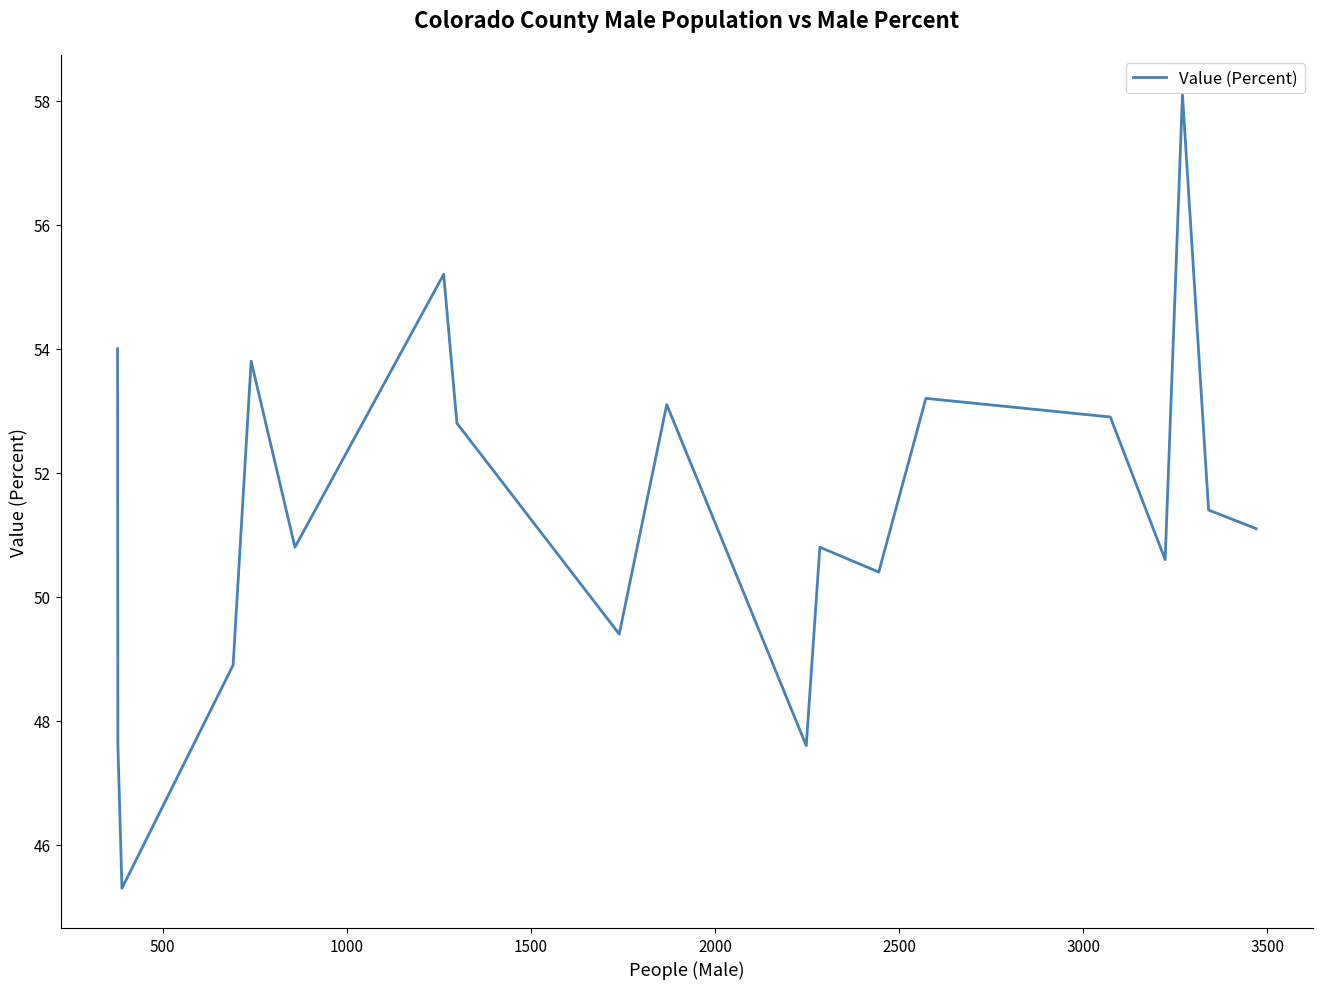

What is the difference between the maximum and minimum values?

12.8